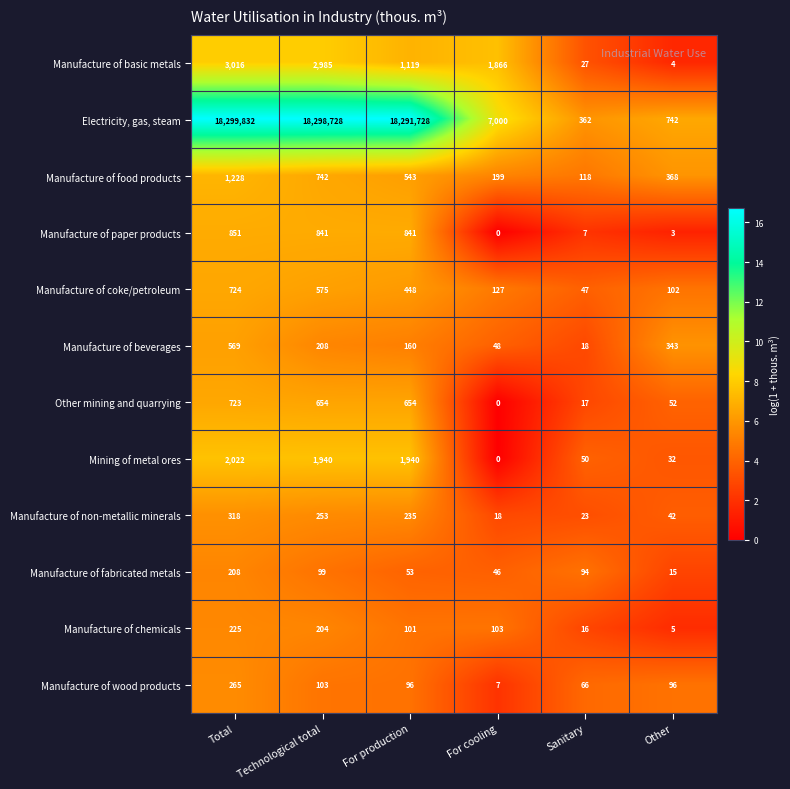

At which category does the chart reach its minimum across all series?

For cooling